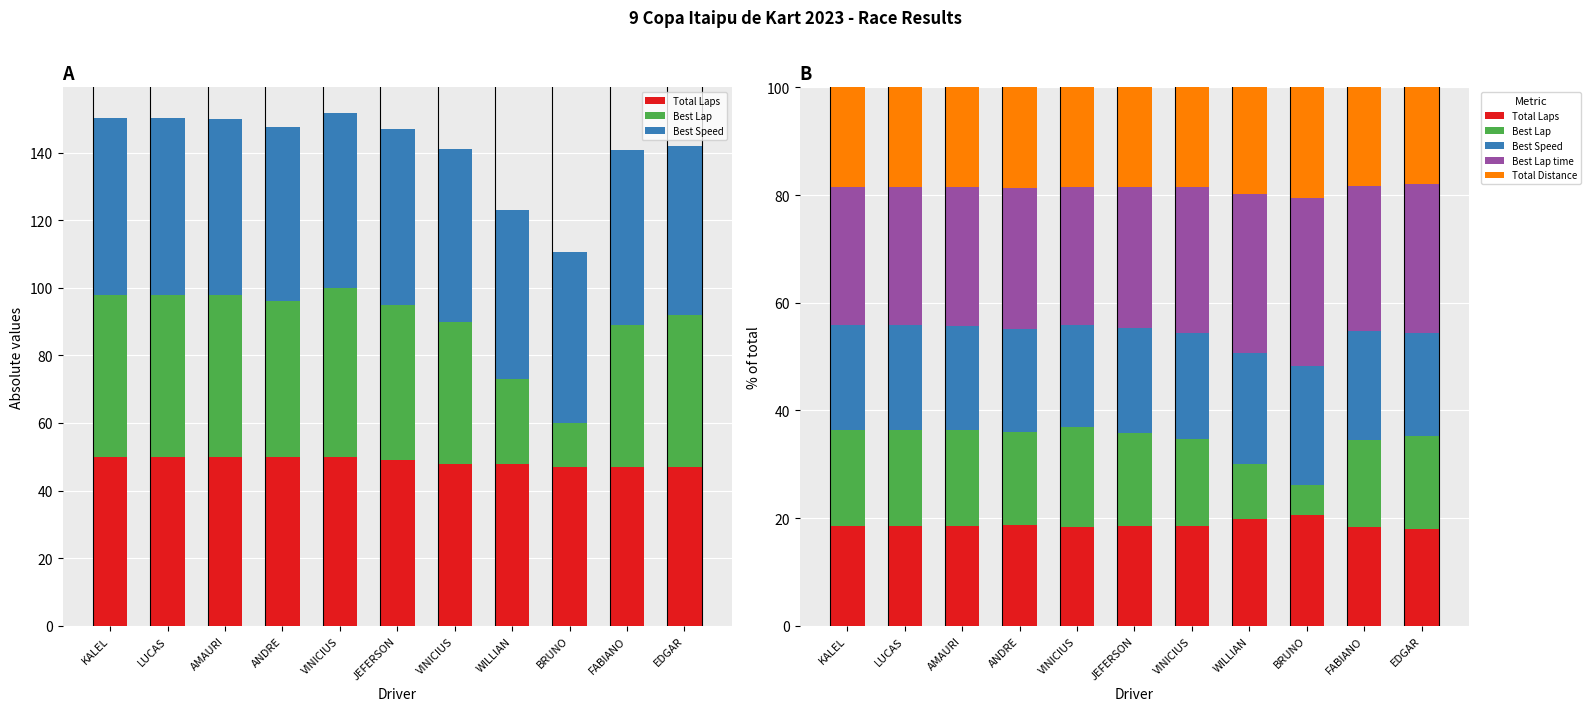

Reading right to left, list all the values displayed in this chart.

Total Laps: 18.0	18.3	20.5	19.8	18.5	18.5	18.4	18.7	18.6	18.6	18.6
Best Lap: 17.2	16.3	5.7	10.3	16.2	17.3	18.4	17.2	17.8	17.8	17.8
Best Speed: 19.1	20.1	22.1	20.6	19.7	19.6	19.1	19.3	19.4	19.4	19.4
Best Lap time: 27.7	27.1	31.2	29.6	27.1	26.1	25.6	26.1	25.7	25.6	25.6
Total Distance: 18.0	18.3	20.5	19.8	18.5	18.5	18.4	18.7	18.6	18.6	18.6